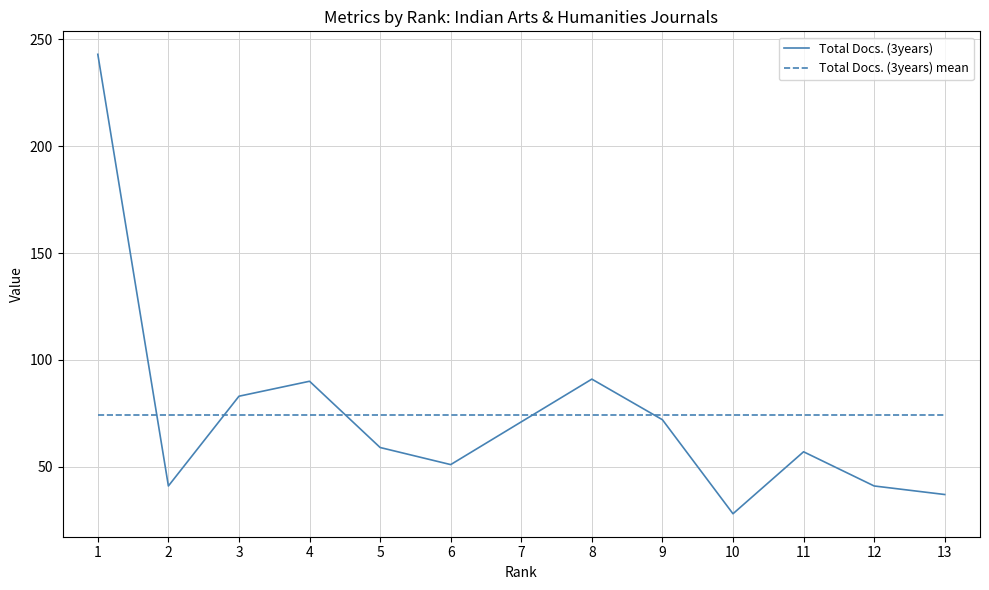

At 8, list the series in order from smallest to largest.

Total Docs. (3years) mean, Total Docs. (3years)